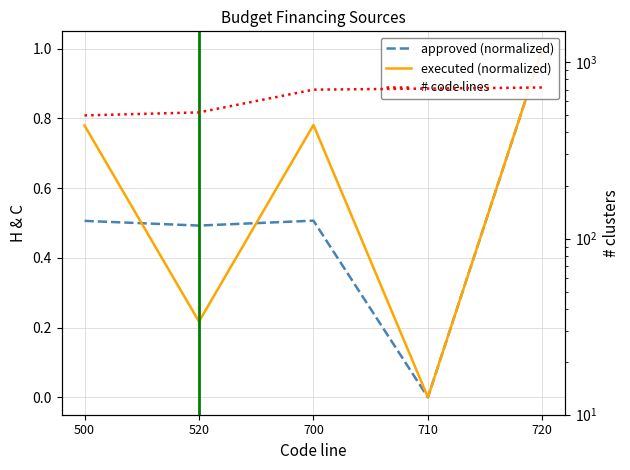

Reading left to right, list all the values displayed in this chart.

approved (normalized): 0.5	0.5	0.5	0.0	1.0
executed (normalized): 0.8	0.2	0.8	0.0	1.0
# code lines: 500.0	520.0	700.0	710.0	720.0